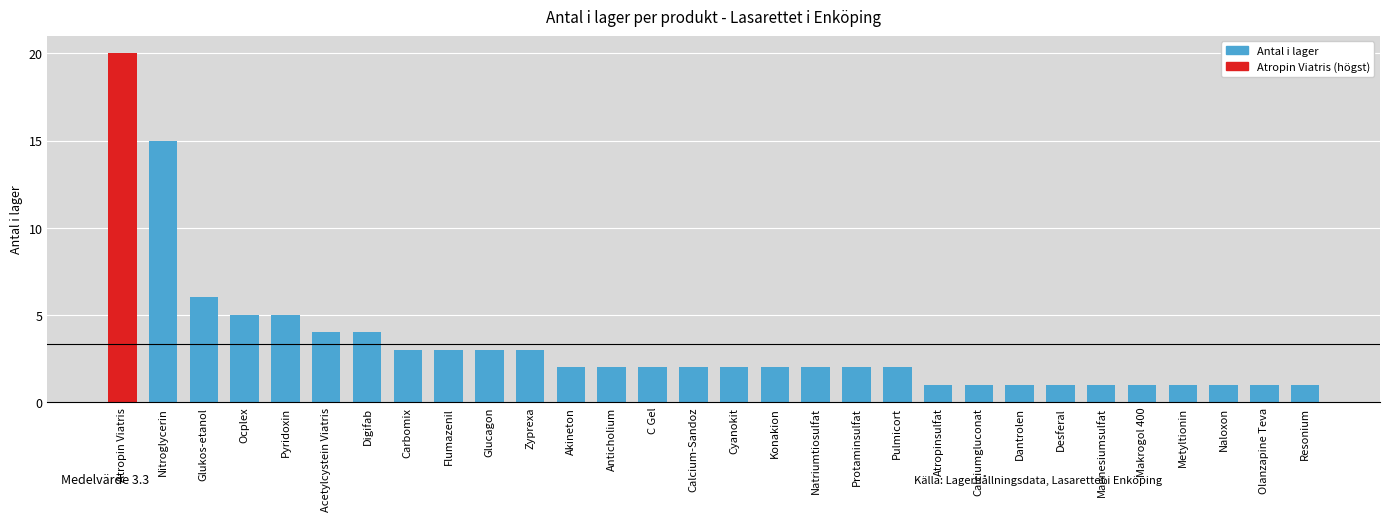

Does the chart contain any negative values?

No